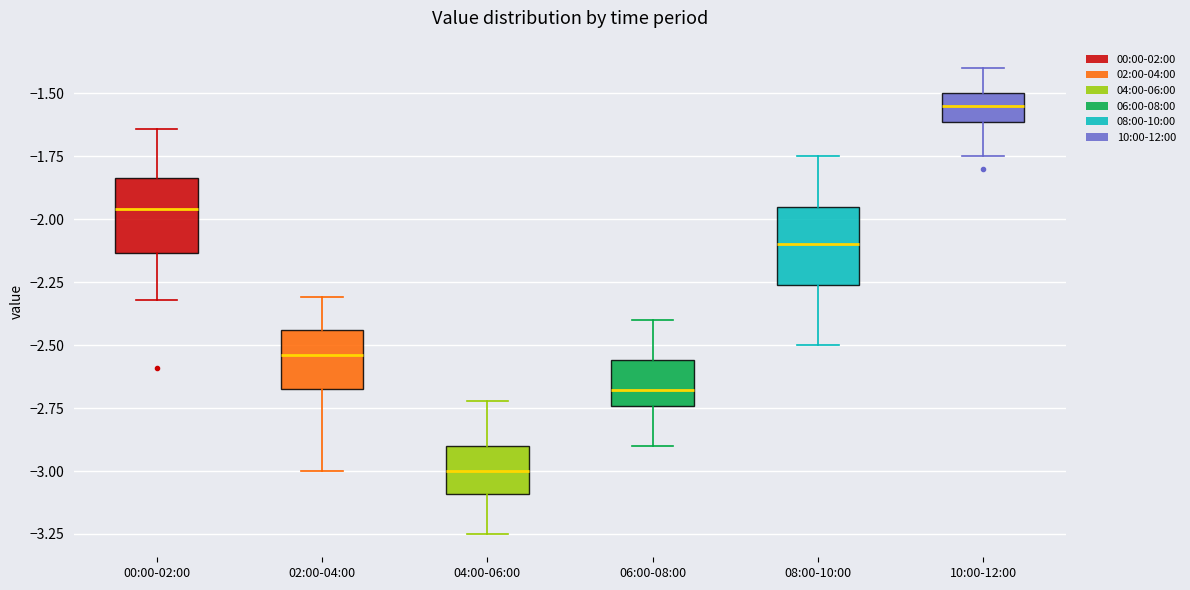

Where is the lower edge of the box for 02:00-04:00 on the y-axis? The values are not printed on the chart, so give them approximately, as read against the axis.

-2.65